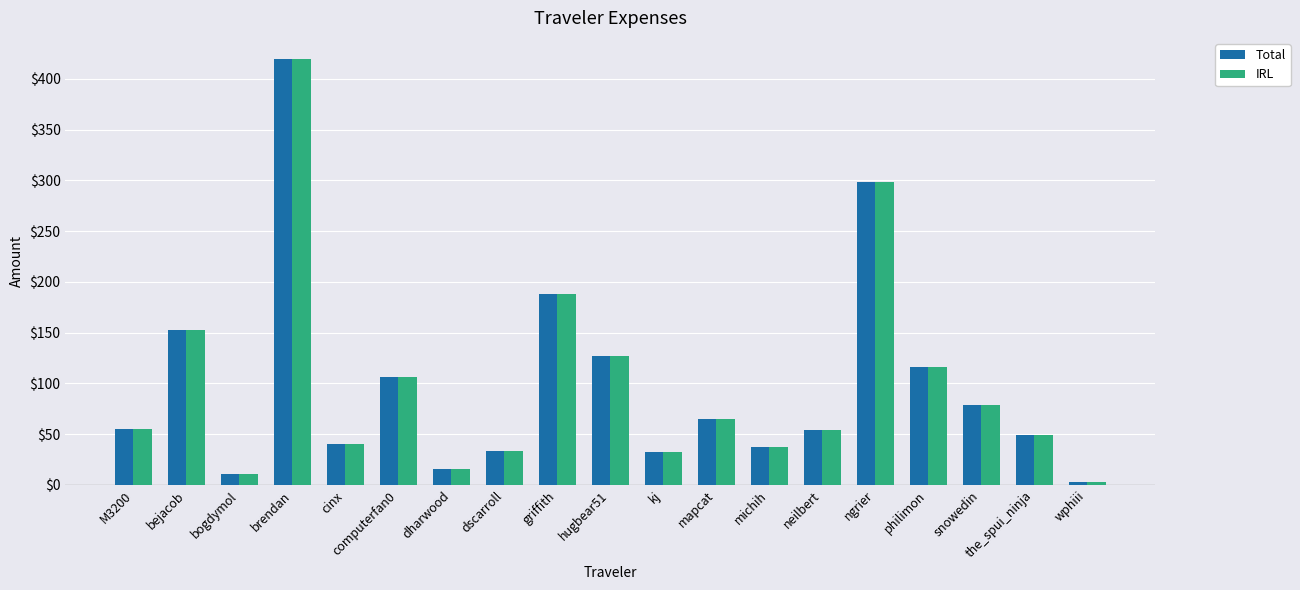

Which label corresponds to the largest value in the chart?

brendan